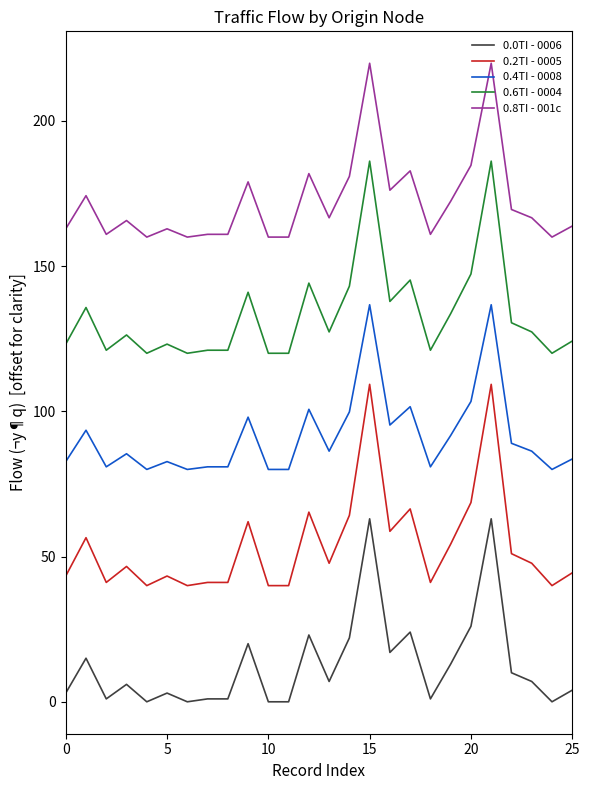

What is the lowest value of the 0.6TI - 0004 series?

120.0